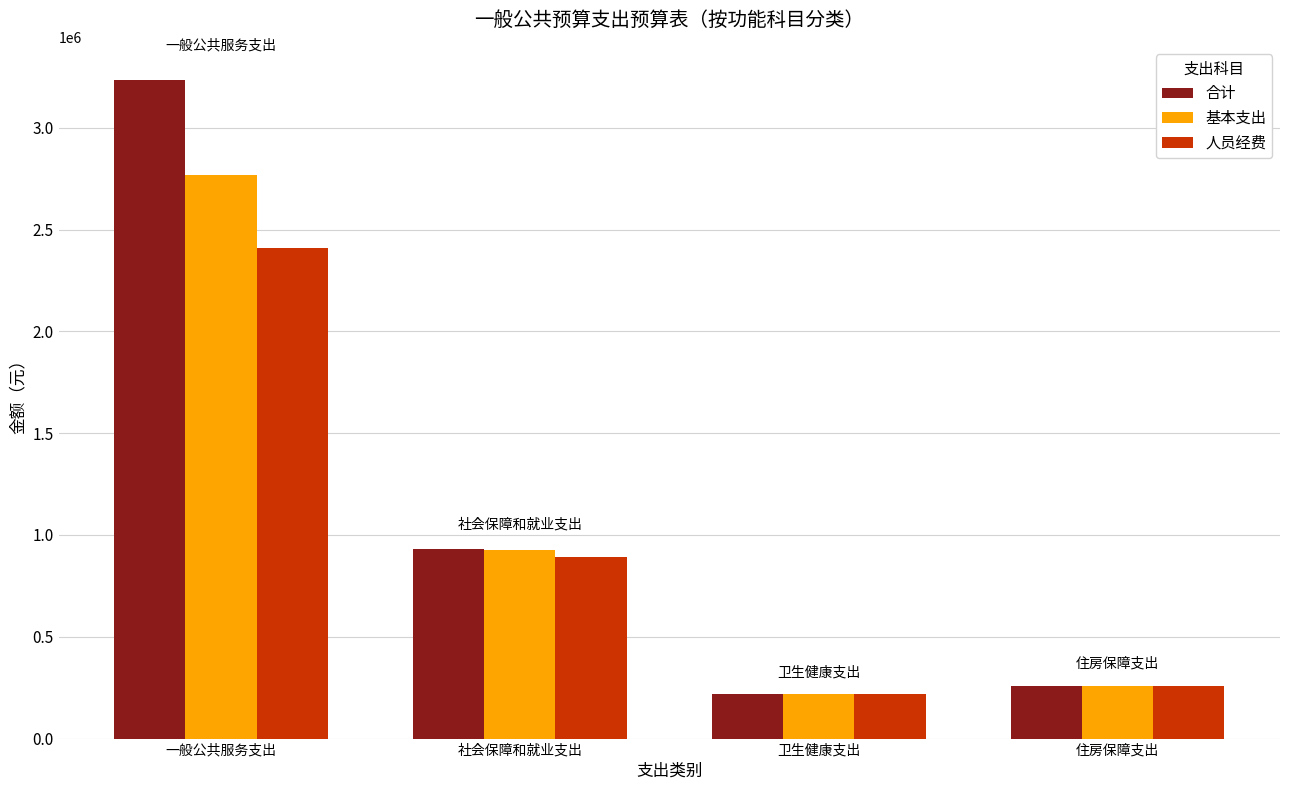

What is the highest value of the 合计 series?

3235995.6